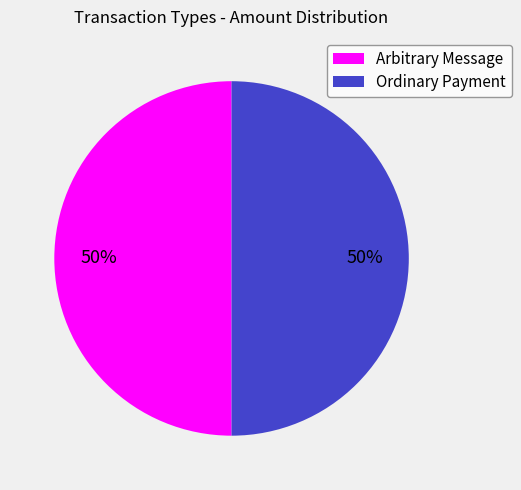

True or false: Arbitrary Message accounts for 1% of the total.

False